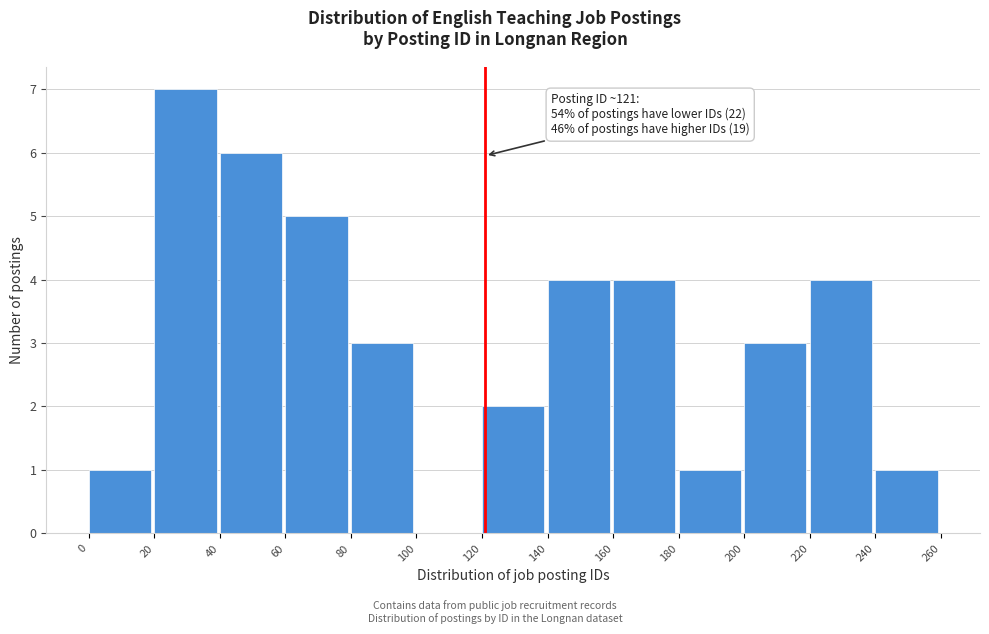

Over which range of the x-axis is the bar tallest?

20 to 40